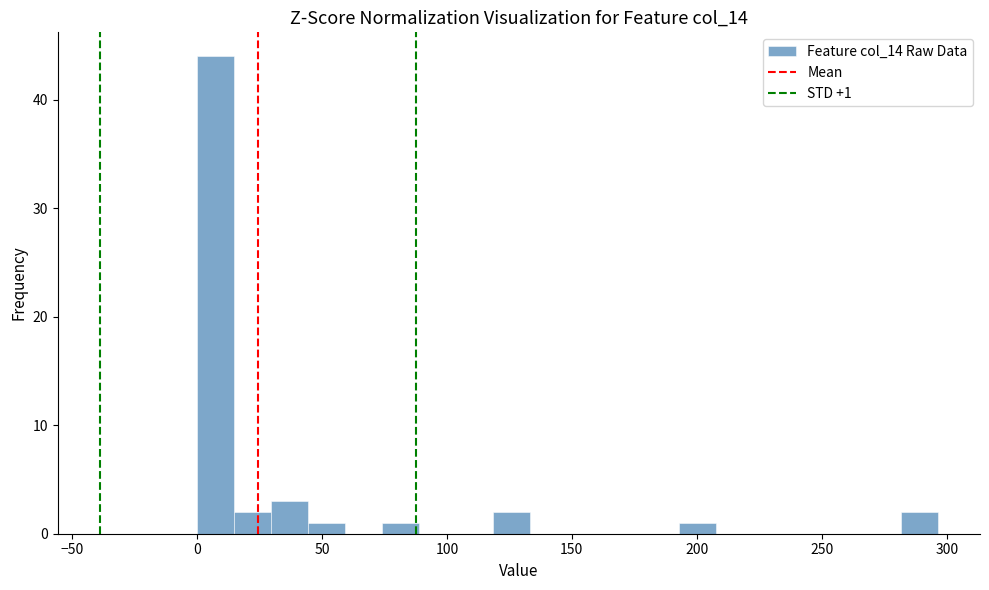

Read against the x-axis, roughly where is the centre of the tallest bar?

5